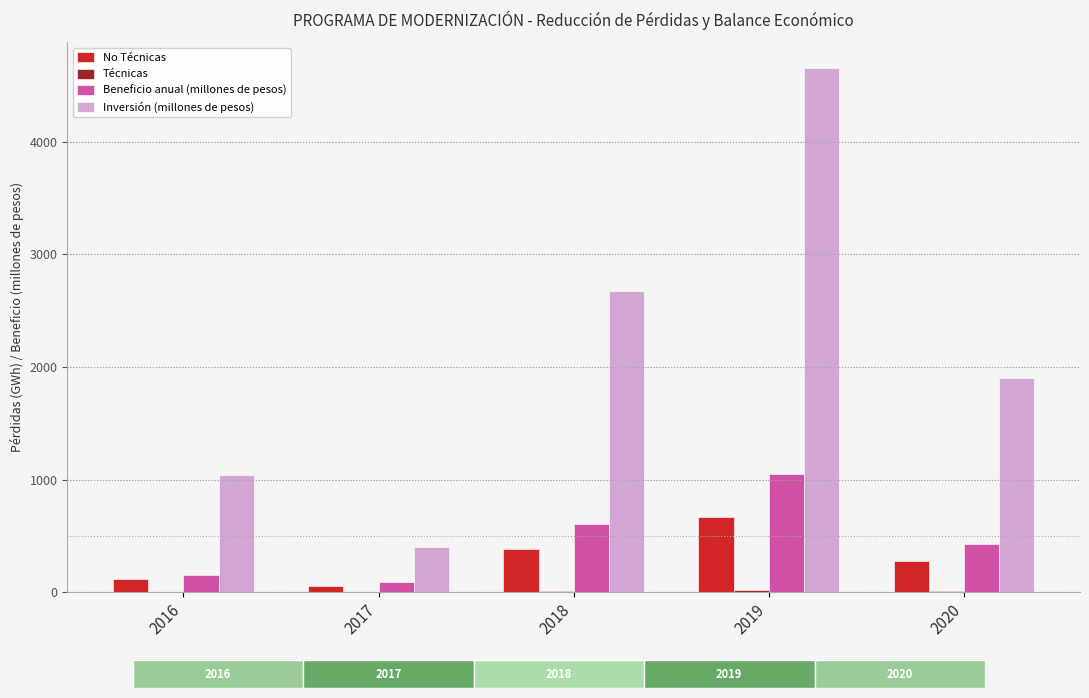

What value does the No Técnicas series have at 2016, to the nearest 100?

100